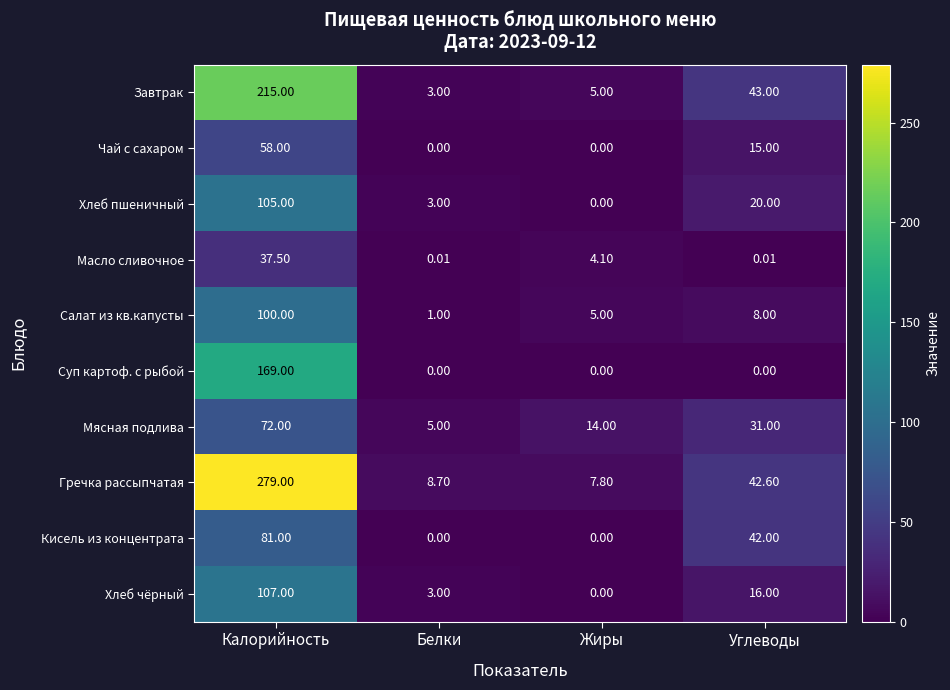

At which label does Завтрак first exceed 43?

Калорийность